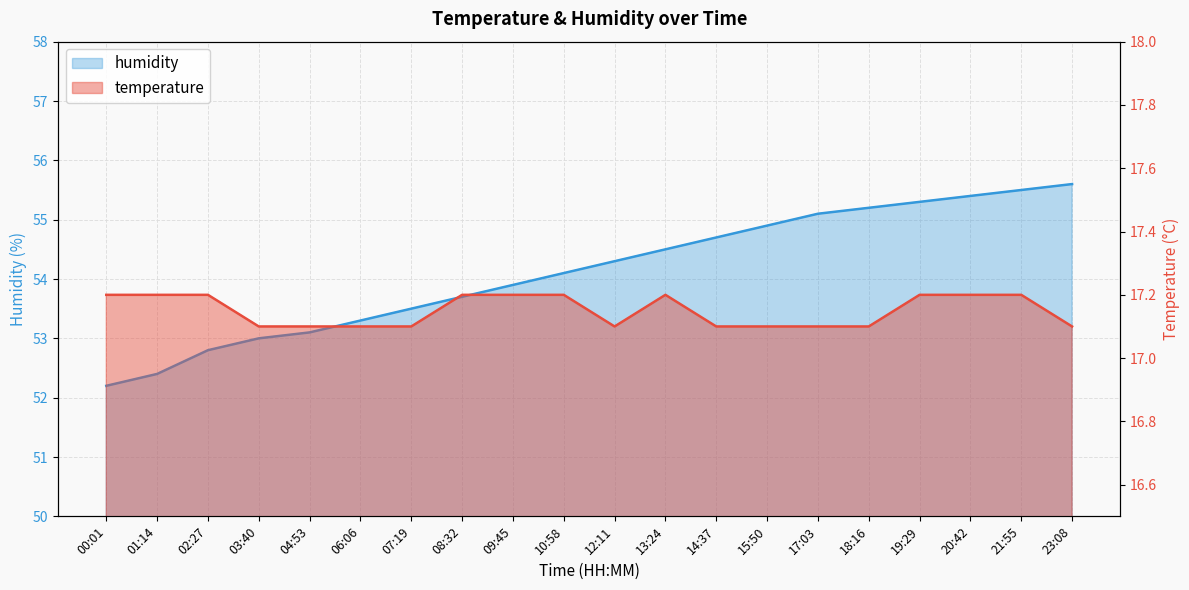

What is the label of the 7th point from the left?

07:19